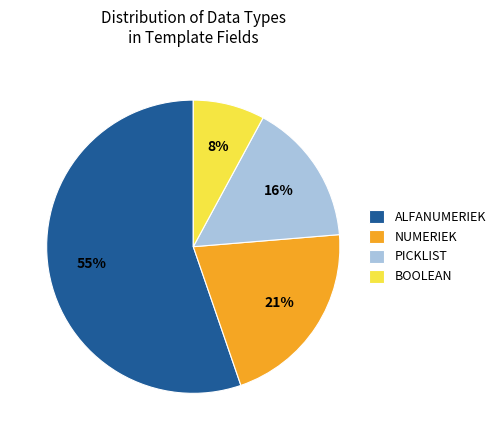

Does ALFANUMERIEK account for over 50% of the chart?

Yes